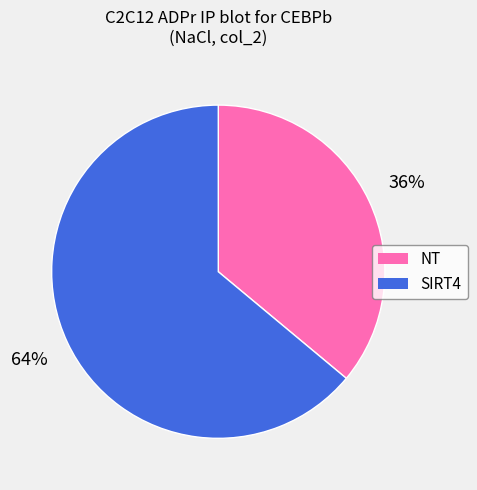

How many slices are in this pie chart?

2